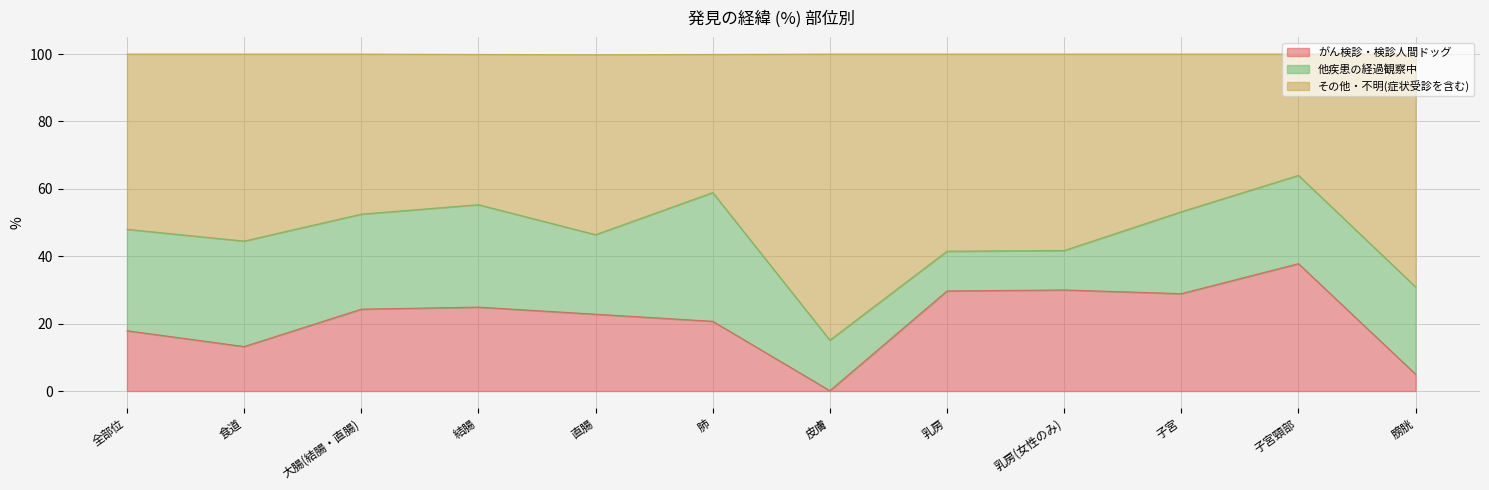

Which category has the lowest value in the がん検診・検診人間ドッグ series?

皮膚